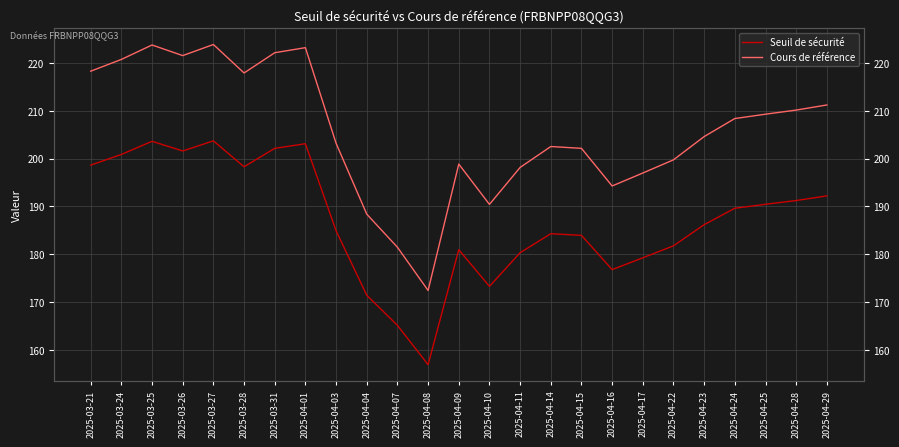

What is the label of the 1st point from the left?

2025-03-21